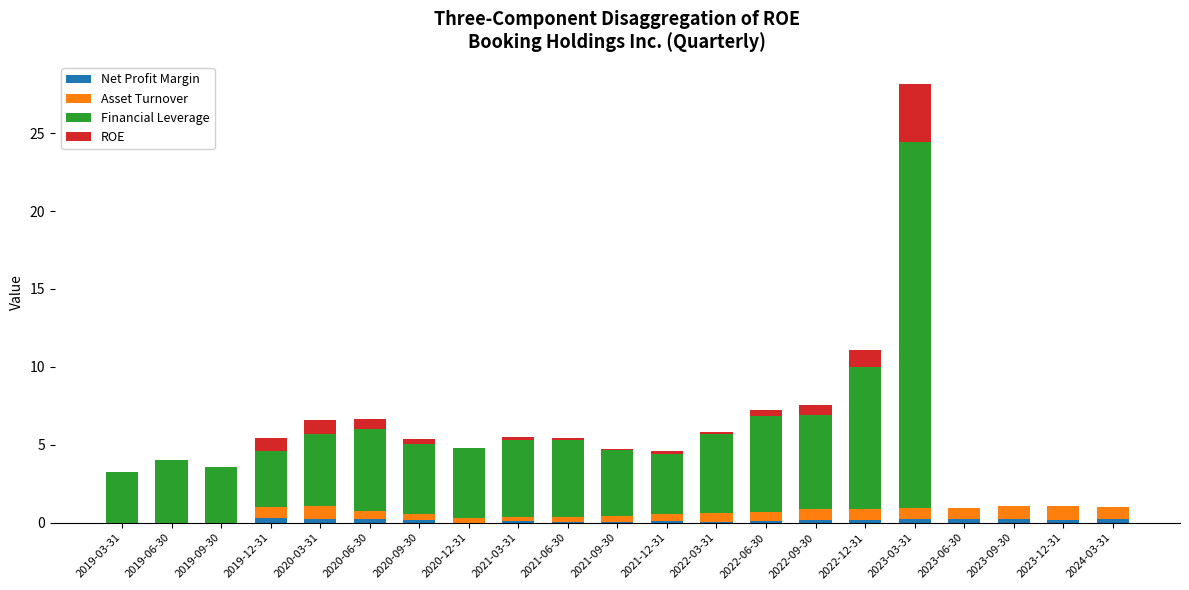

At which category is the sum across all series the highest?

2023-03-31